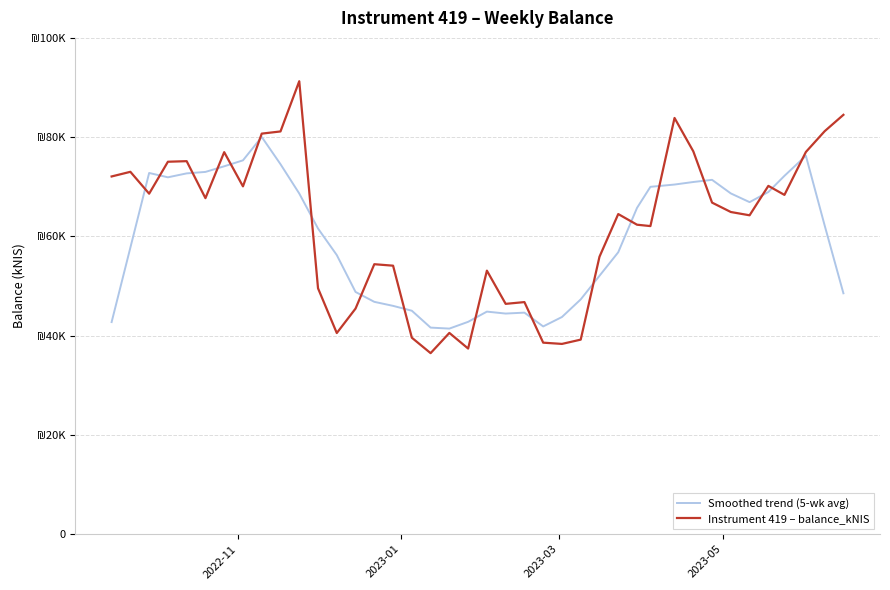

Which series has the largest total across all categories?

Instrument 419 – balance_kNIS